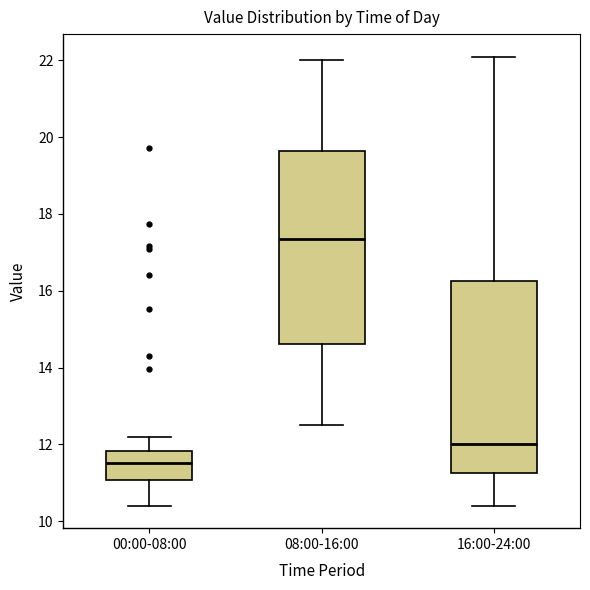

Reading left to right, read every box against the y-axis: the position of its median line, the range the box covers, and the ends of its whiskers. The values are not printed on the chart, so give them approximately, as read against the axis.

00:00-08:00: median 11.6, box 11.0 to 11.8, whiskers 10.4 to 12.2
08:00-16:00: median 17.4, box 14.6 to 19.6, whiskers 12.6 to 22.0
16:00-24:00: median 12.0, box 11.2 to 16.2, whiskers 10.4 to 22.2